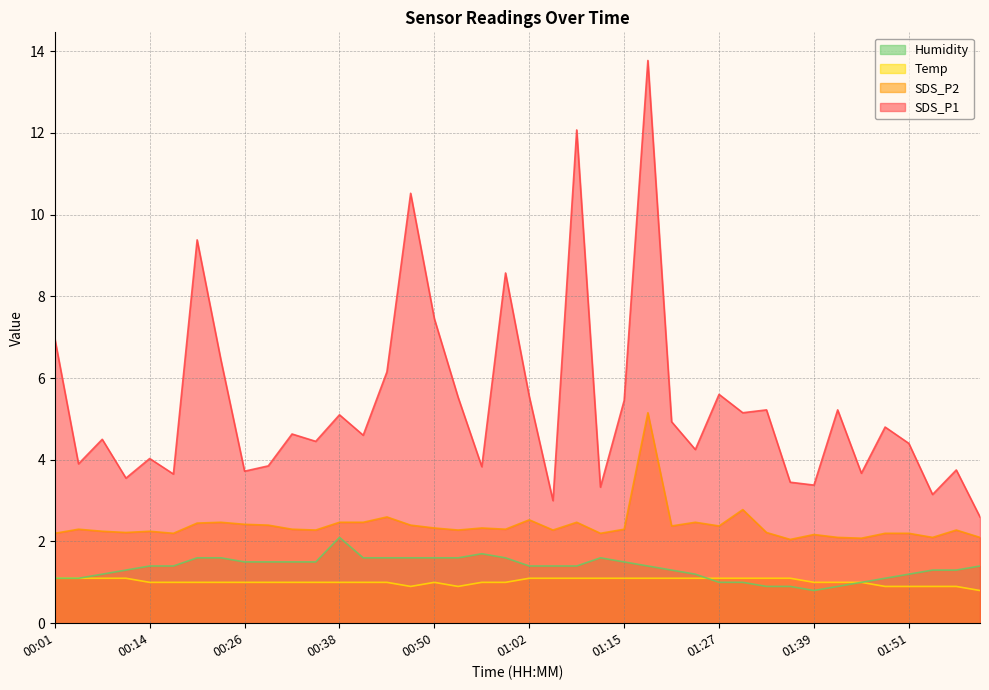

True or false: SDS_P2 and SDS_P1 cross at least once.

False